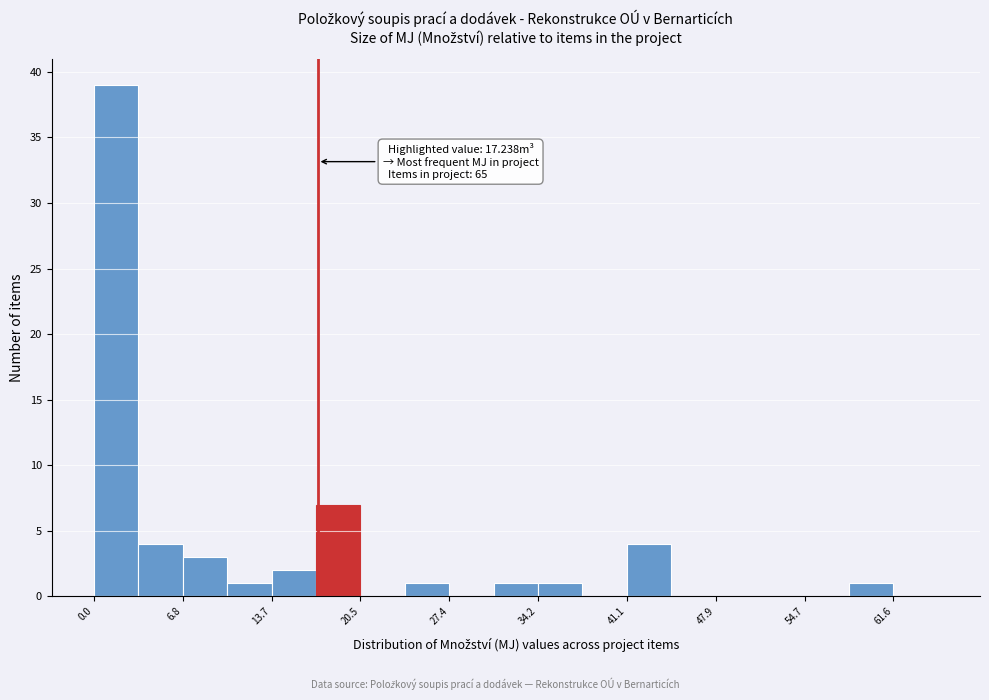

Around what value on the x-axis is the tallest bar? Give the approximate position of its centre, as read against the axis.

2